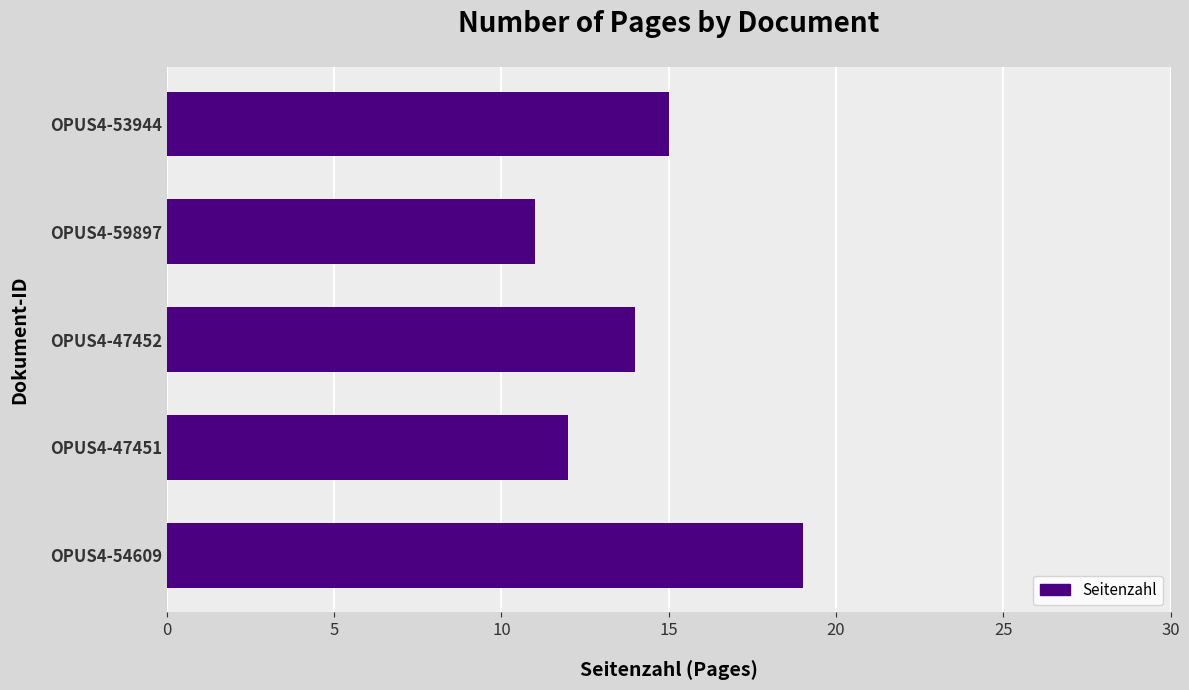

What is the sum of all values?

71